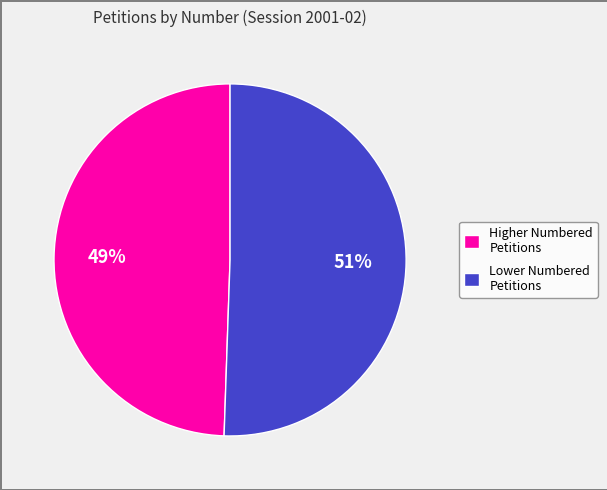

To the nearest percent, what portion does Lower Numbered Petitions represent?

51%